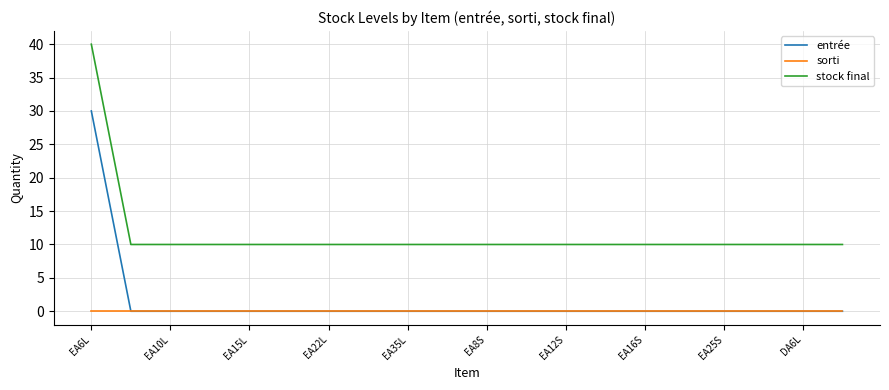

True or false: entrée and stock final intersect in this chart.

False